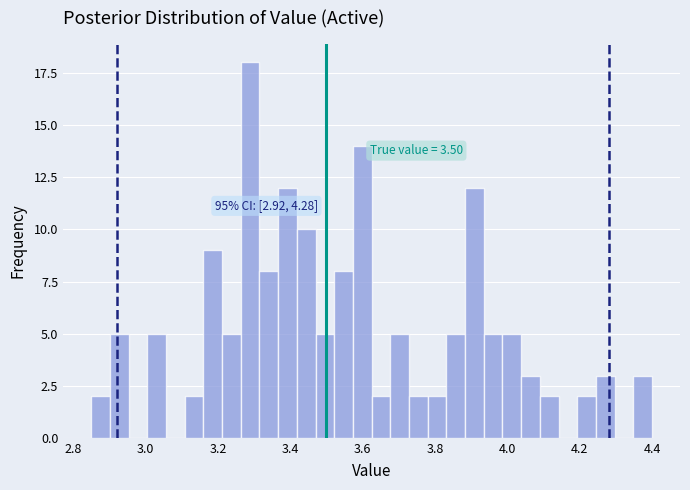

Around what value on the x-axis is the tallest bar? Give the approximate position of its centre, as read against the axis.

3.28